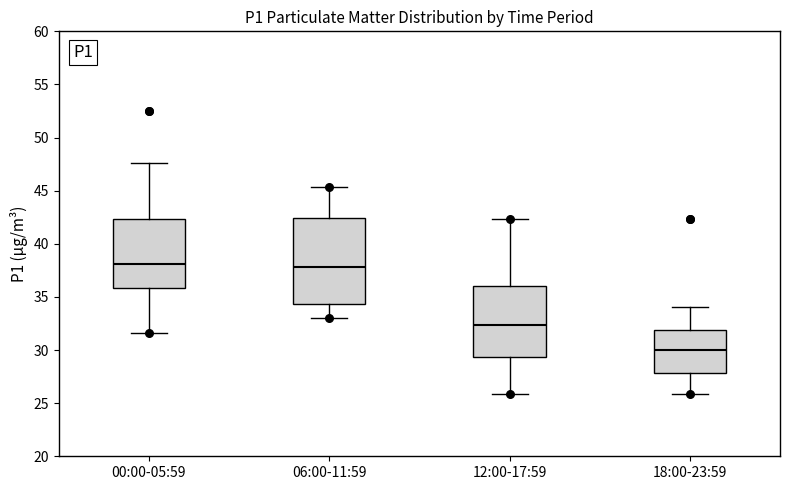

Comparing the boxes themselves (not the whiskers), which one is the tallest?

06:00-11:59